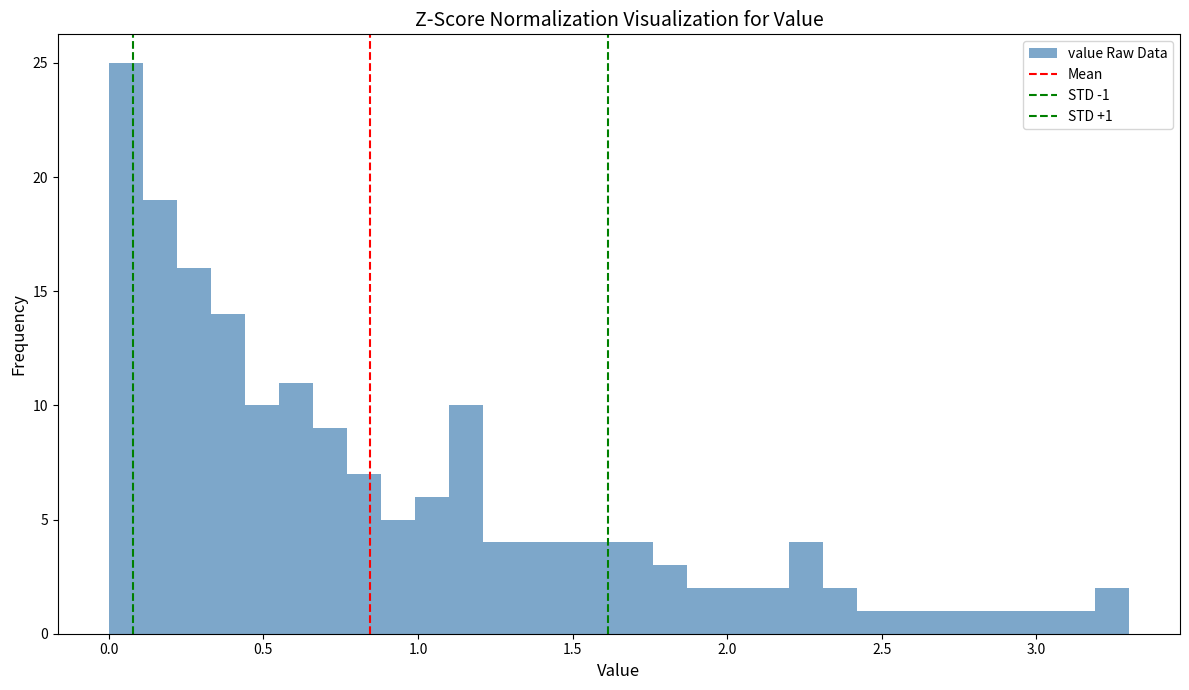

Around what value on the x-axis is the tallest bar? Give the approximate position of its centre, as read against the axis.

0.05